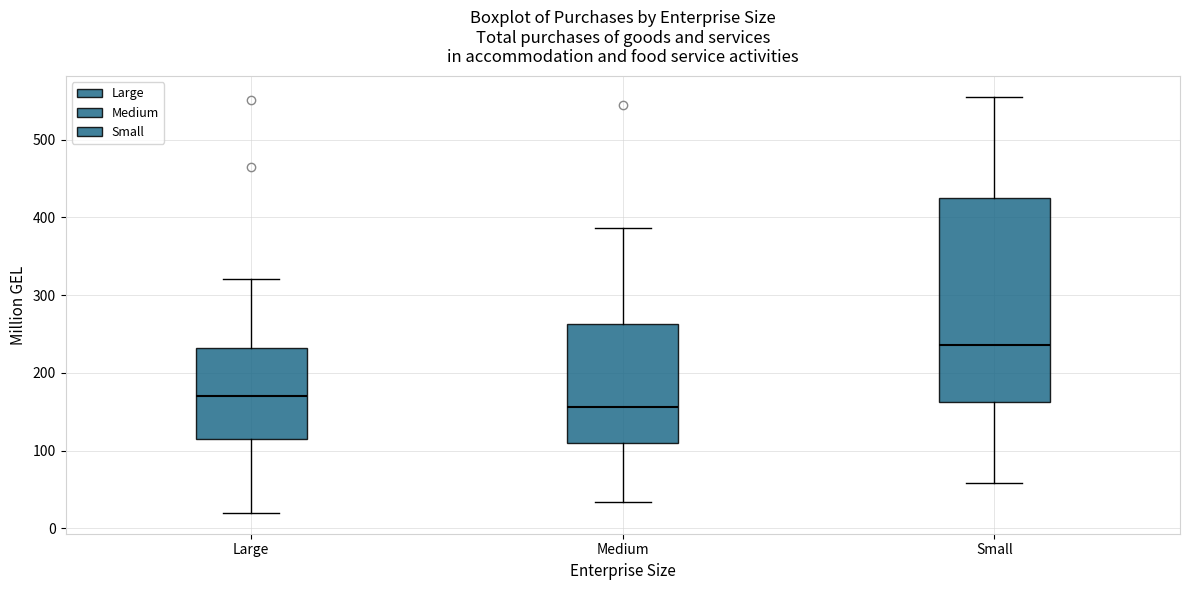

Where does the upper whisker of the box for Small end on the y-axis? The values are not printed on the chart, so give them approximately, as read against the axis.

560